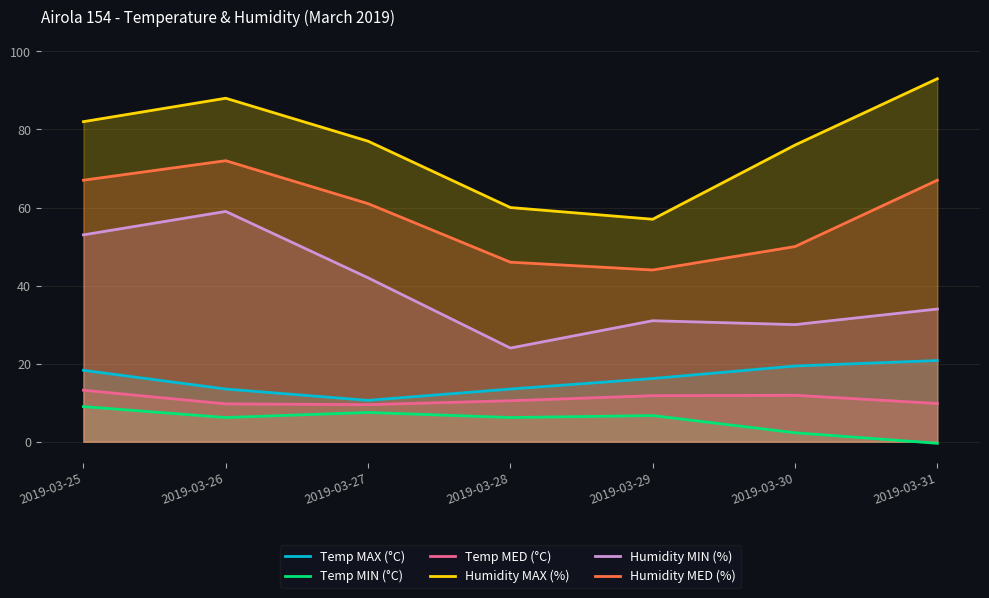

Rank the series at 2019-03-25 from lowest to highest value.

Temp MIN (°C), Temp MED (°C), Temp MAX (°C), Humidity MIN (%), Humidity MED (%), Humidity MAX (%)